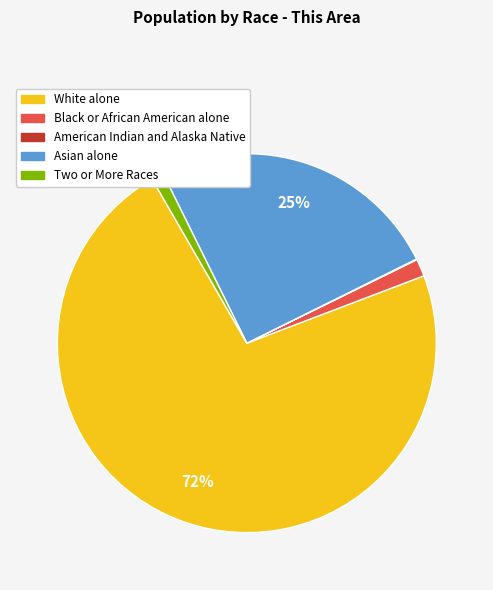

To the nearest percent, what is the average slice percentage?

20%